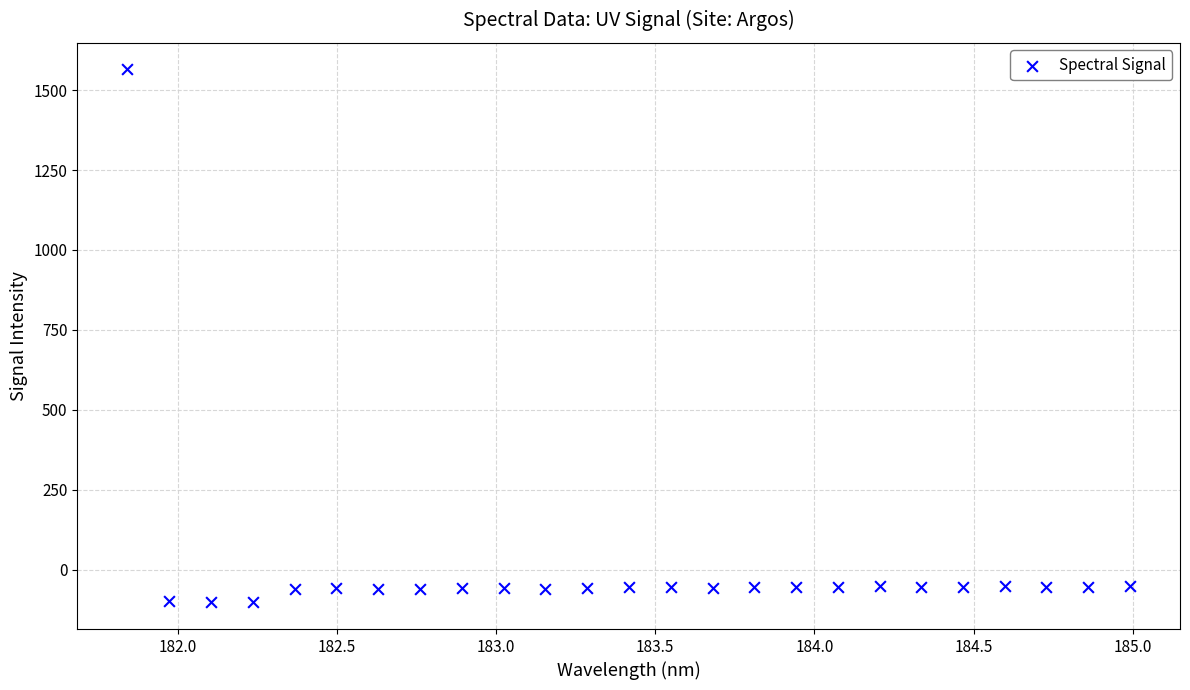

What is the range of X values (max minus min)?

3.1